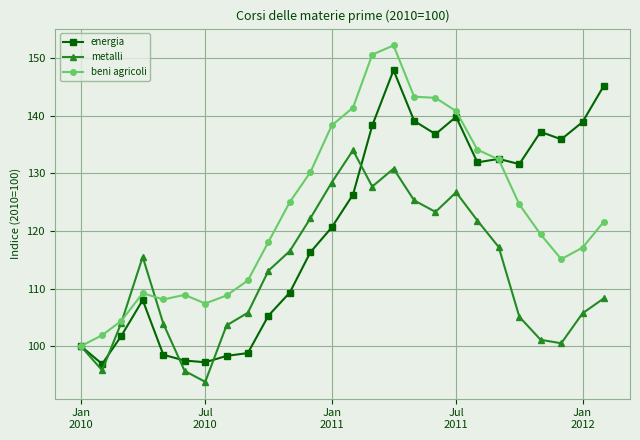

What is the value of the beni agricoli point at the 24th from the left?

115.1